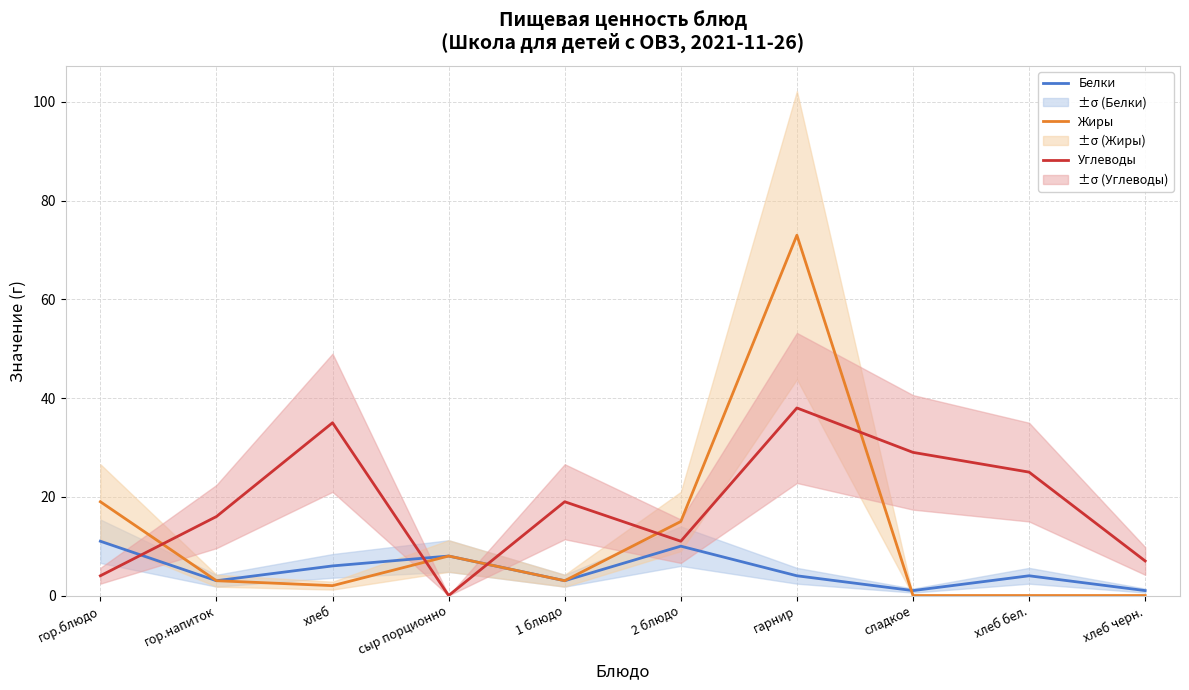

Where is the first local maximum for Белки?

сыр порционно